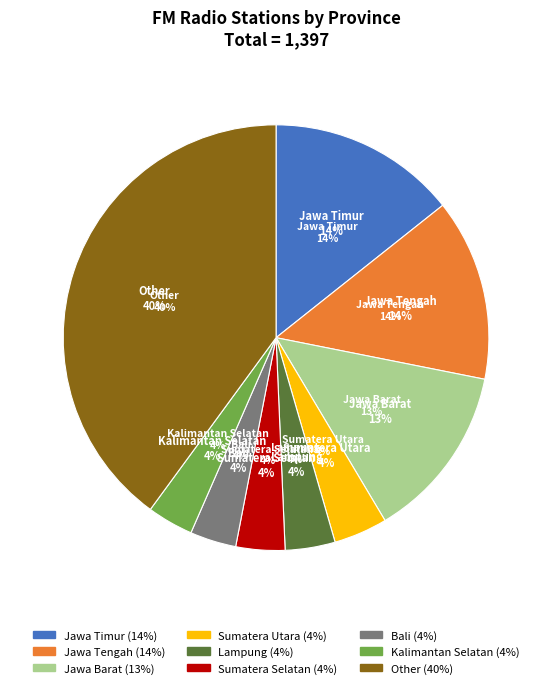

What percentage is NOT represented by Jawa Barat?

86.7%